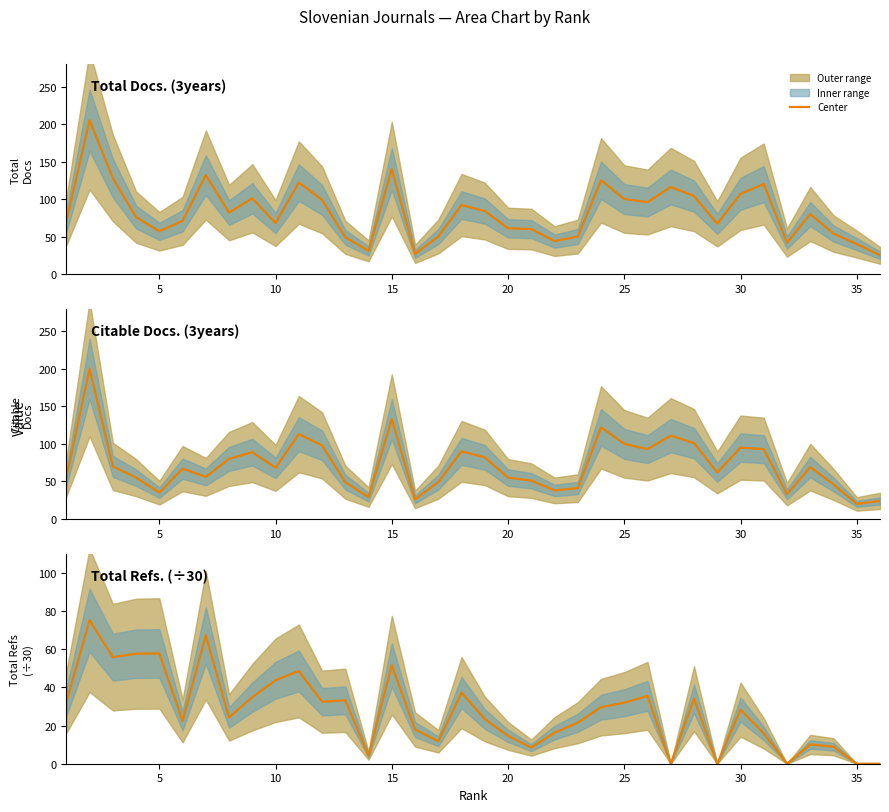

How many data points are less than 28?

18